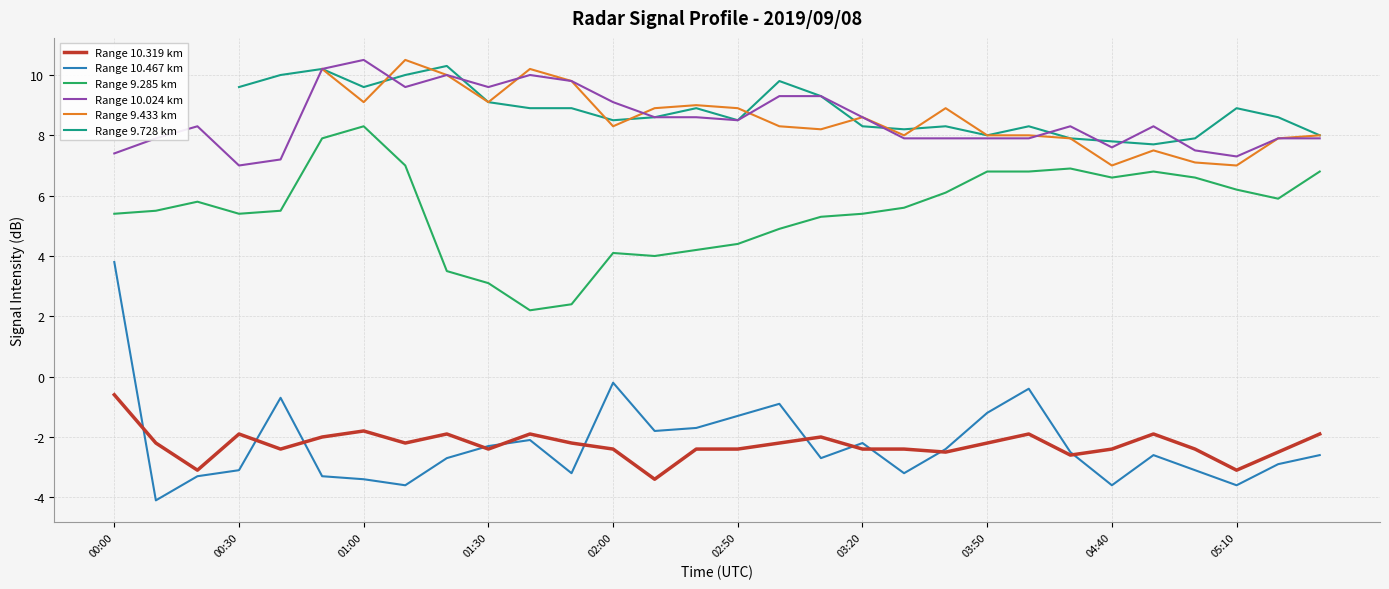

Which series has the largest total across all categories?

Range 10.024 km